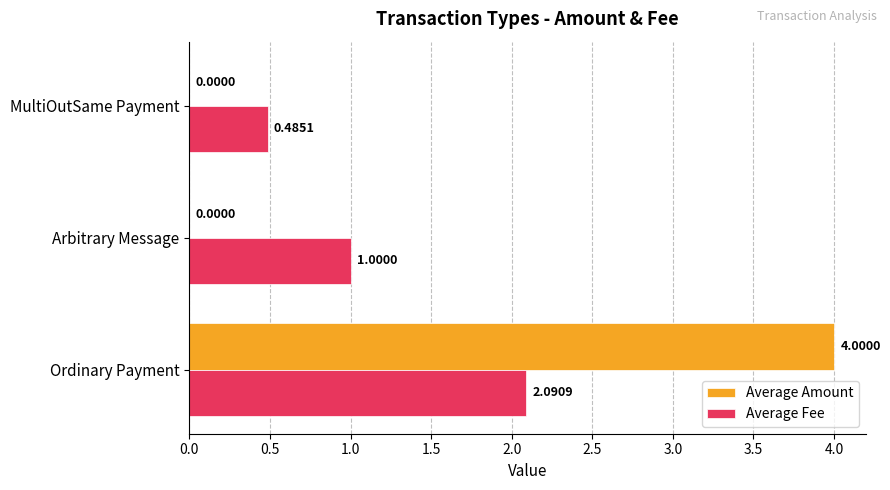

At which category is the sum across all series the highest?

Ordinary Payment